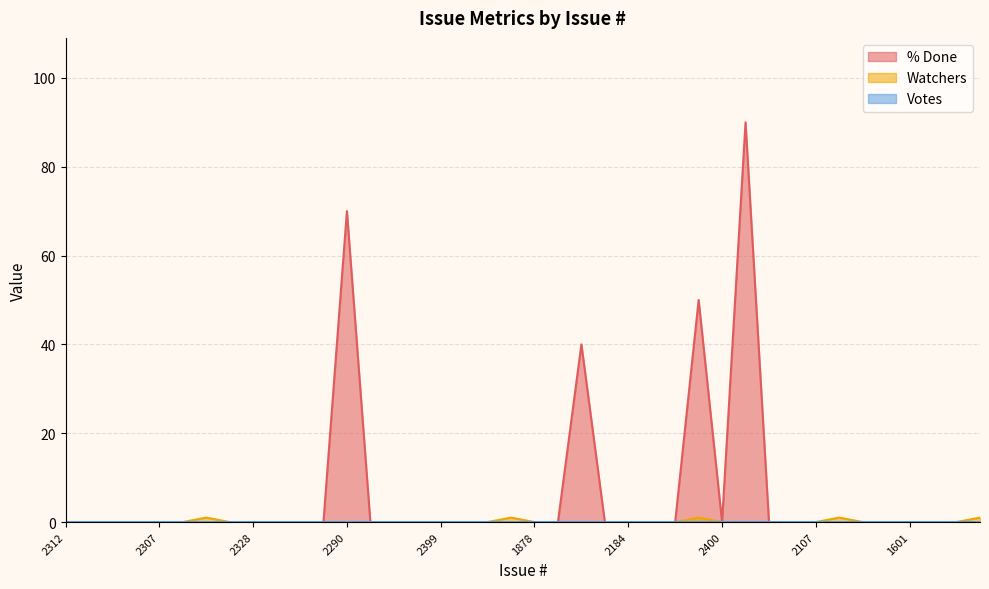

What is the difference between the maximum and minimum values in the Watchers series?

1